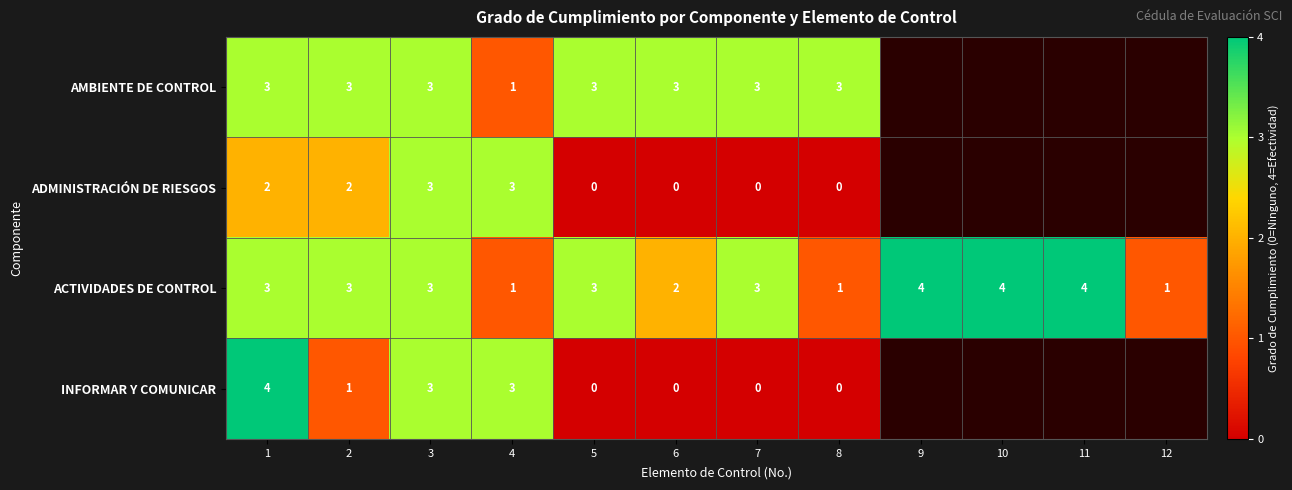

Where is ACTIVIDADES DE CONTROL nearest to the value 2?

6